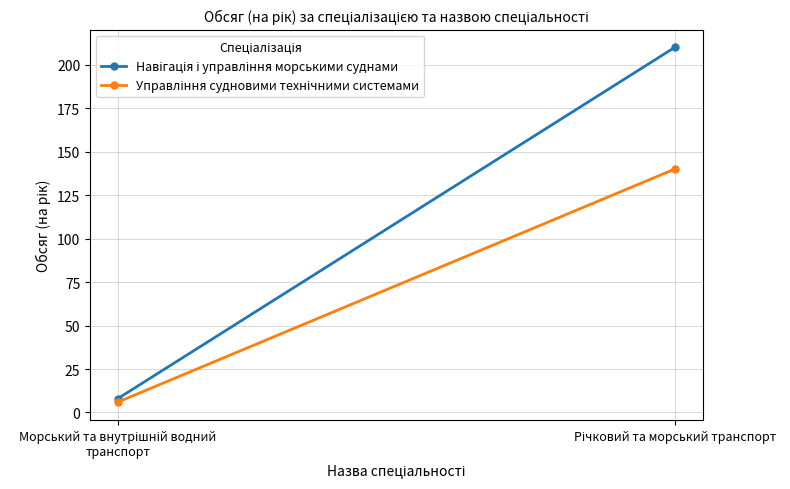

What is the sum of the Управління судновими технічними системами values at Морський та внутрішній водний транспорт and Річковий та морський транспорт?

146